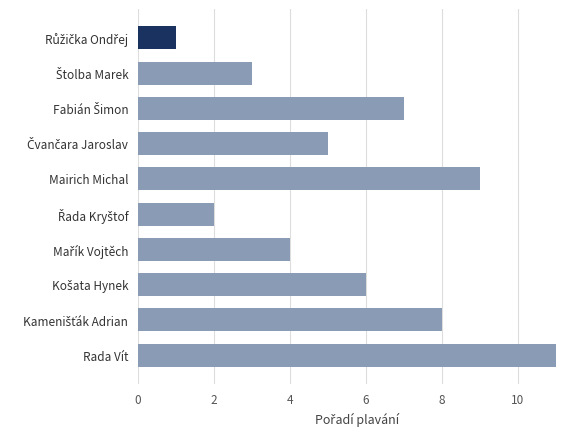

Reading bottom to top, what are all the values shown in this chart?

11	8	6	4	2	9	5	7	3	1